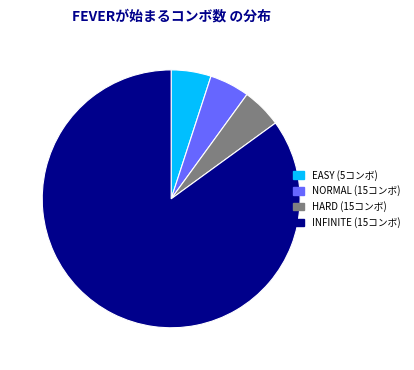

Do INFINITE (15コンボ) and NORMAL (15コンボ) together represent more than half of the pie?

Yes